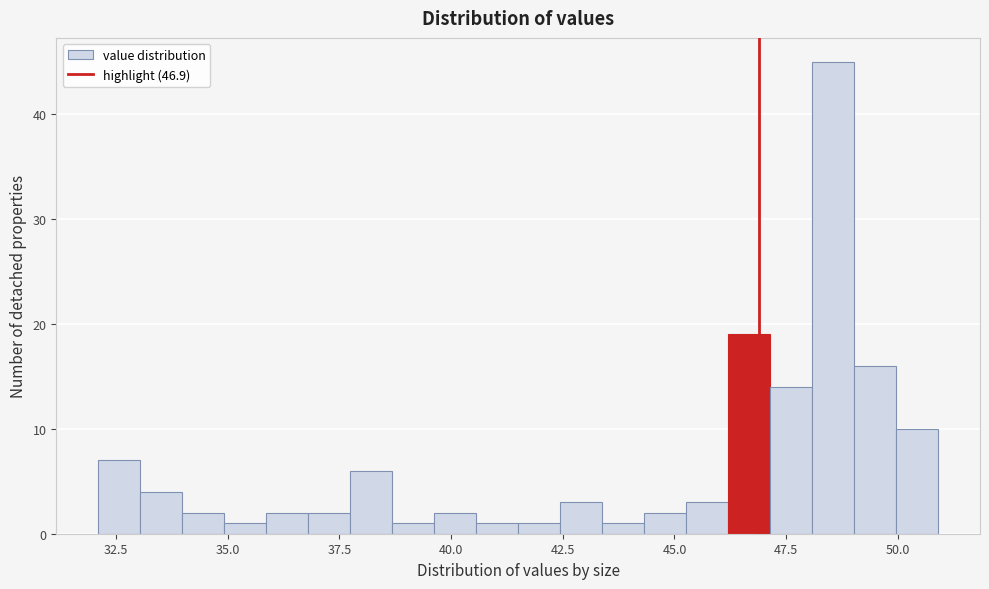

Read against the x-axis, roughly where is the centre of the tallest bar?

48.5